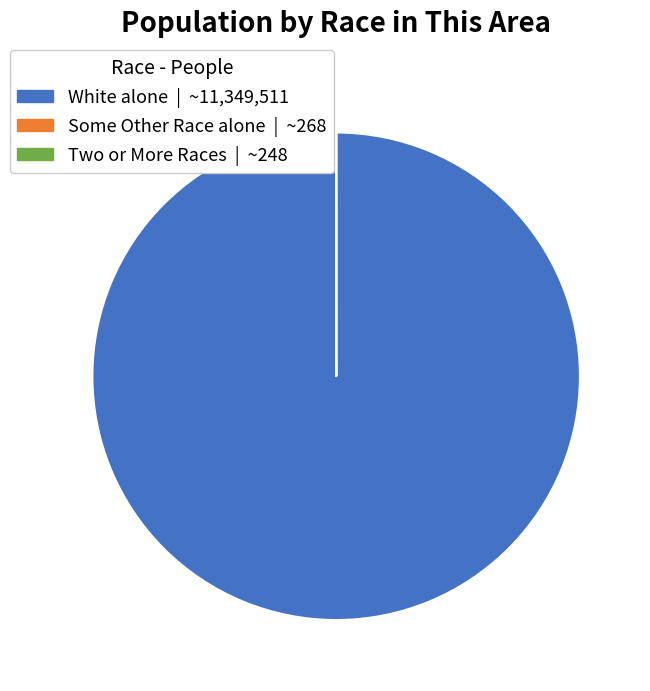

Is there a majority slice in this chart?

Yes